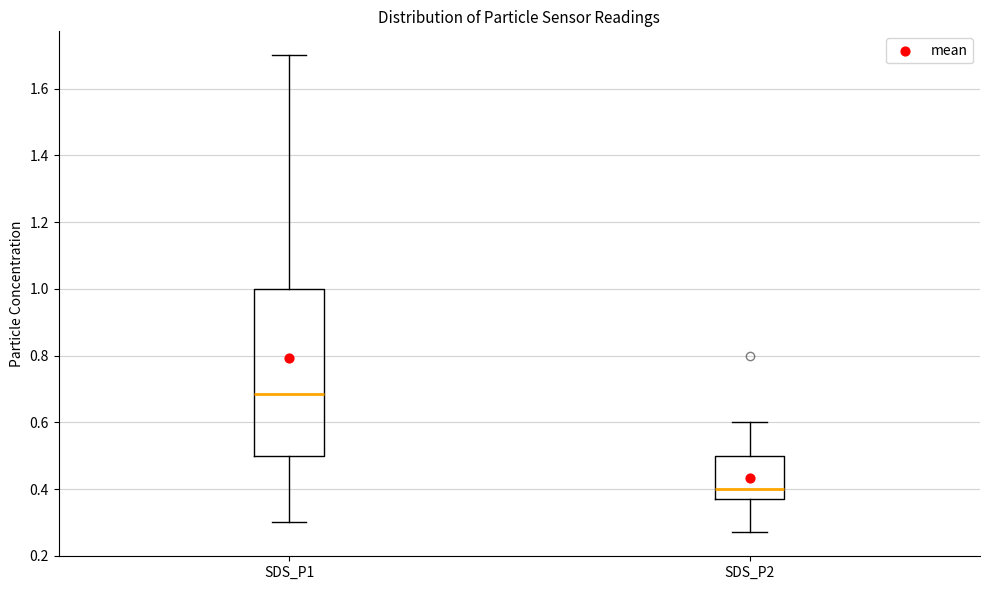

Where is the lower edge of the box for SDS_P2 on the y-axis? The values are not printed on the chart, so give them approximately, as read against the axis.

0.38